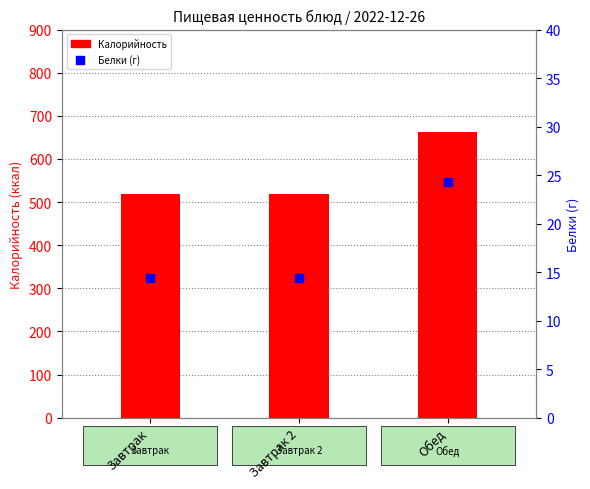

At how many categories does at least one series exceed 211?

3